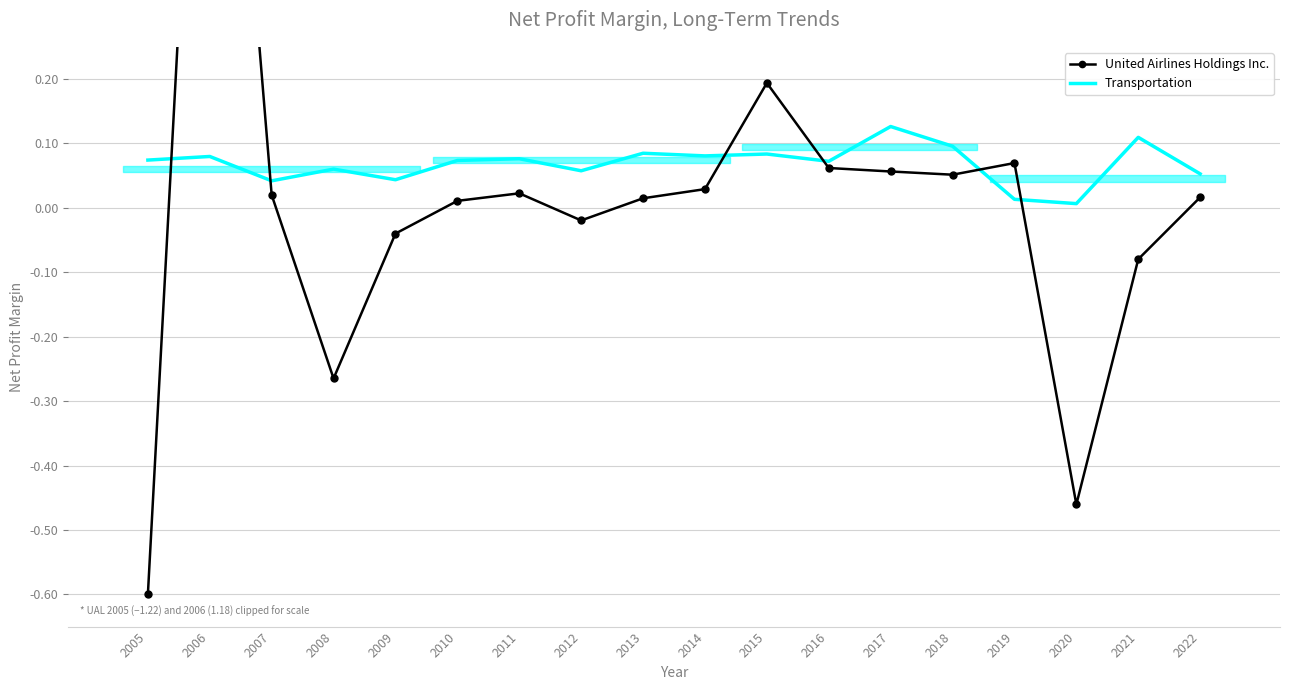

Which series changed the most between 2011 and 2020?

United Airlines Holdings Inc.